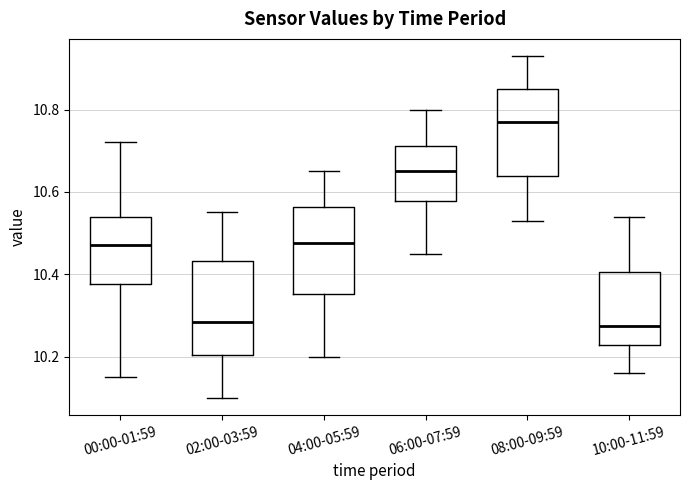

Where is the upper edge of the box for 04:00-05:59 on the y-axis? The values are not printed on the chart, so give them approximately, as read against the axis.

10.56